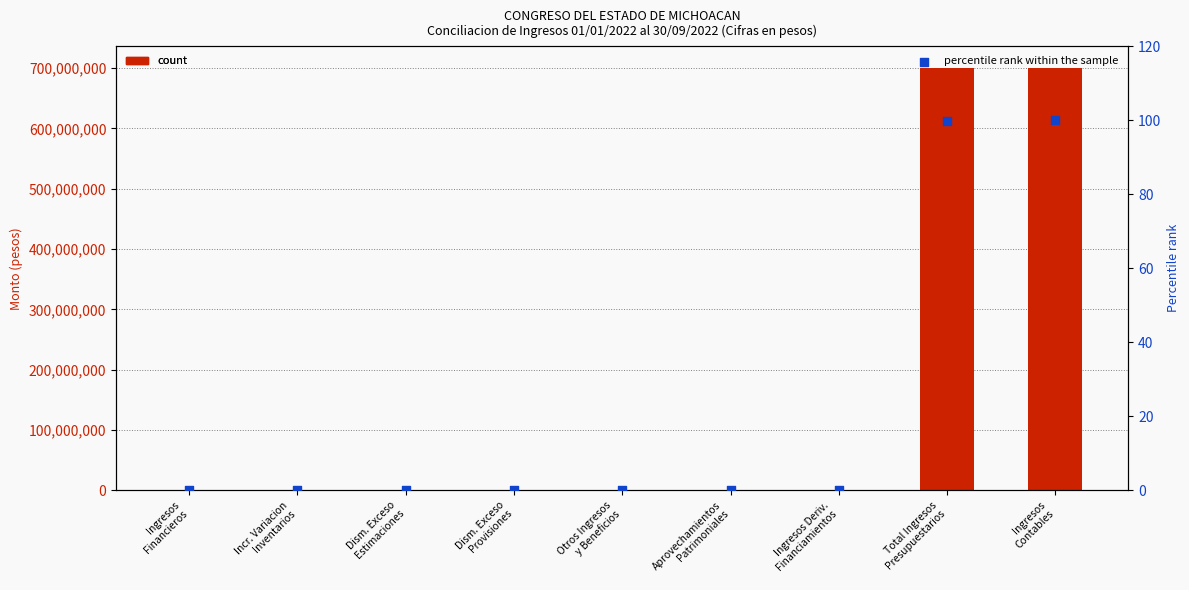

At how many categories does at least one series exceed 435426792?

2